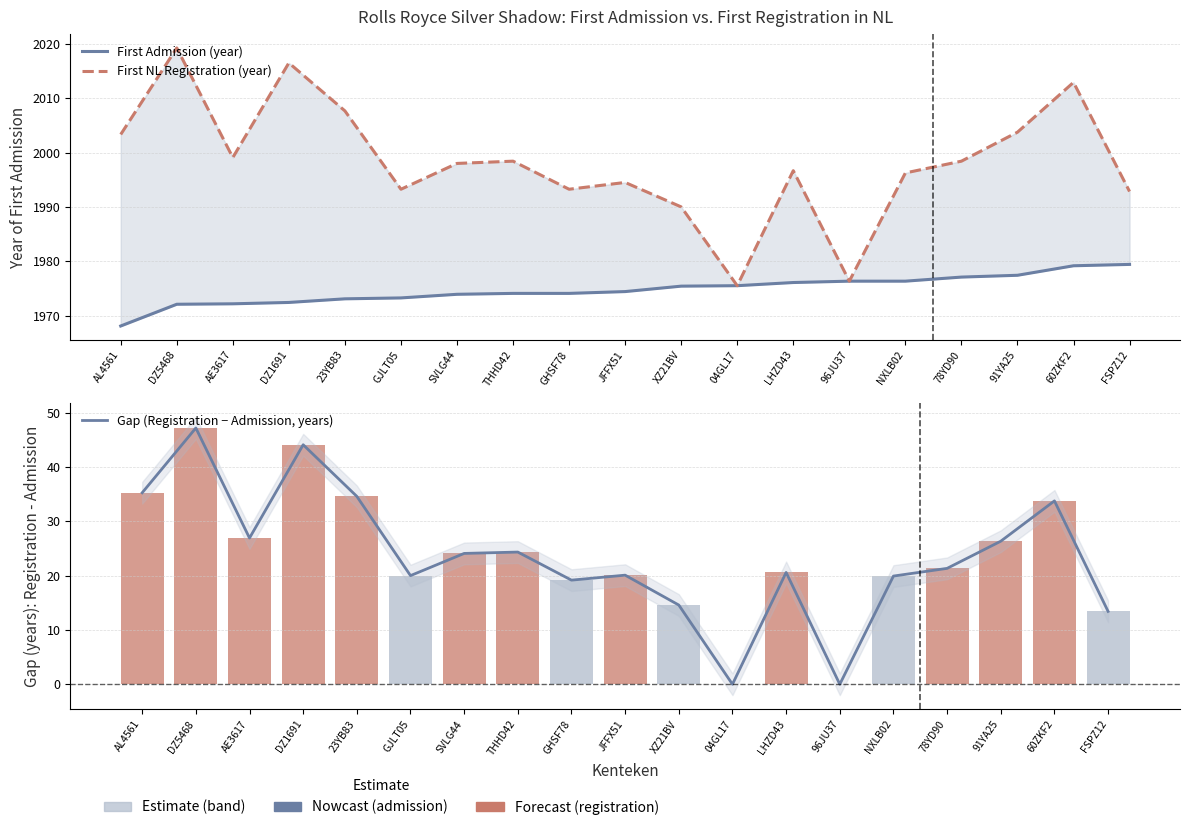

True or false: First Admission (year) has a value of 1974.1 at THHD42.

True